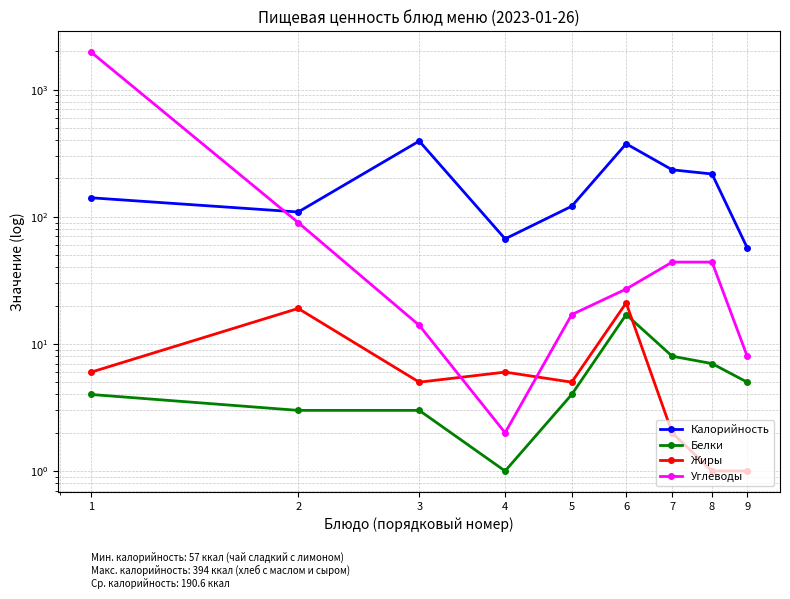

At which category does Углеводы reach its first local valley?

4